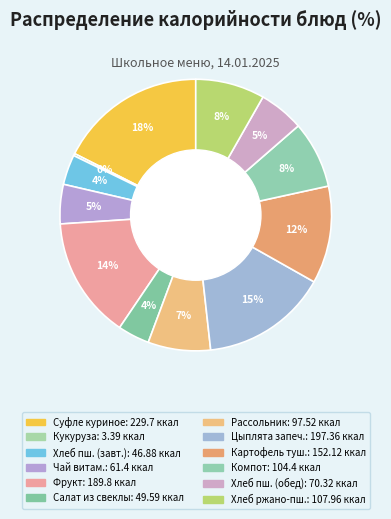

Count the number of slices in the pie.

12